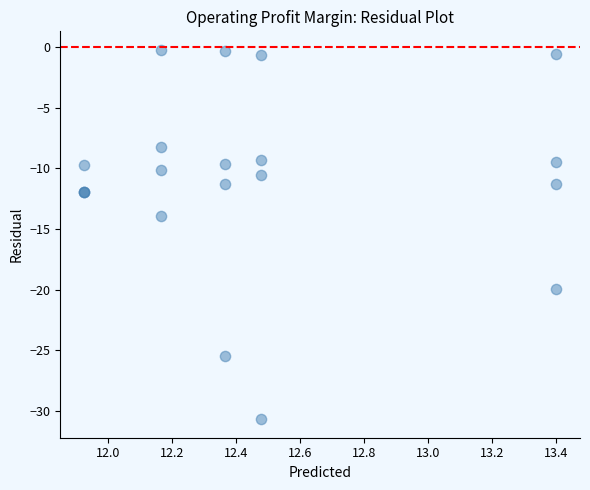

What Y value in the scatter plot is closest to -15?

-13.9